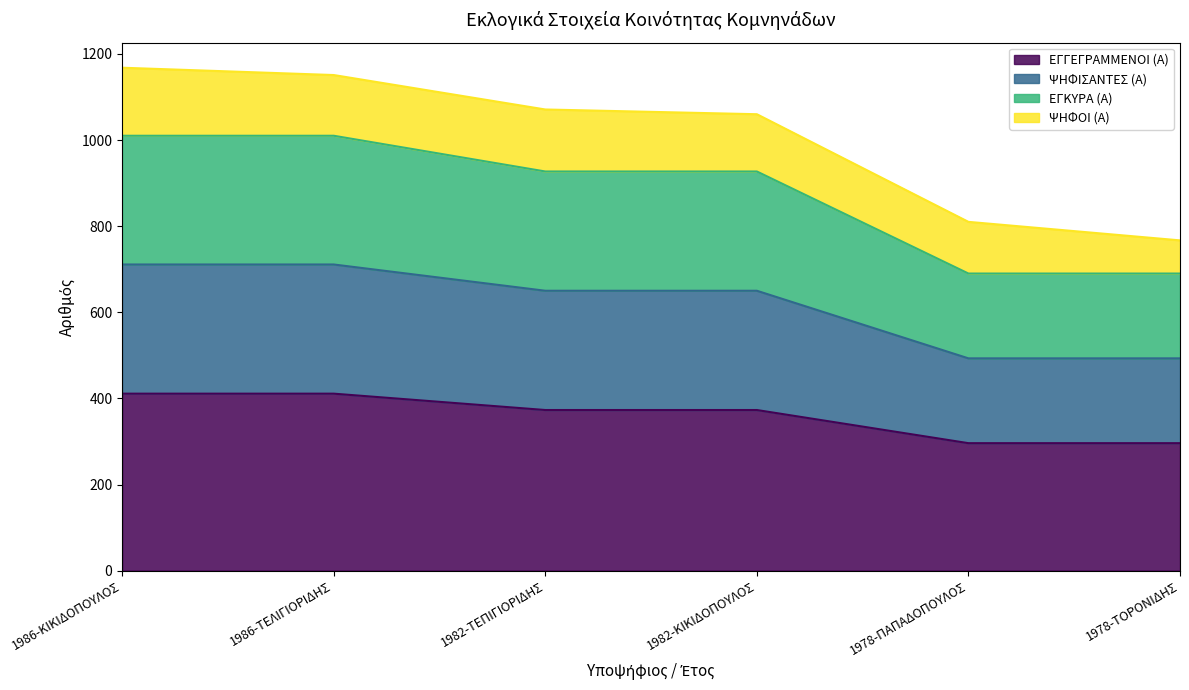

How many lines are shown in the chart?

4